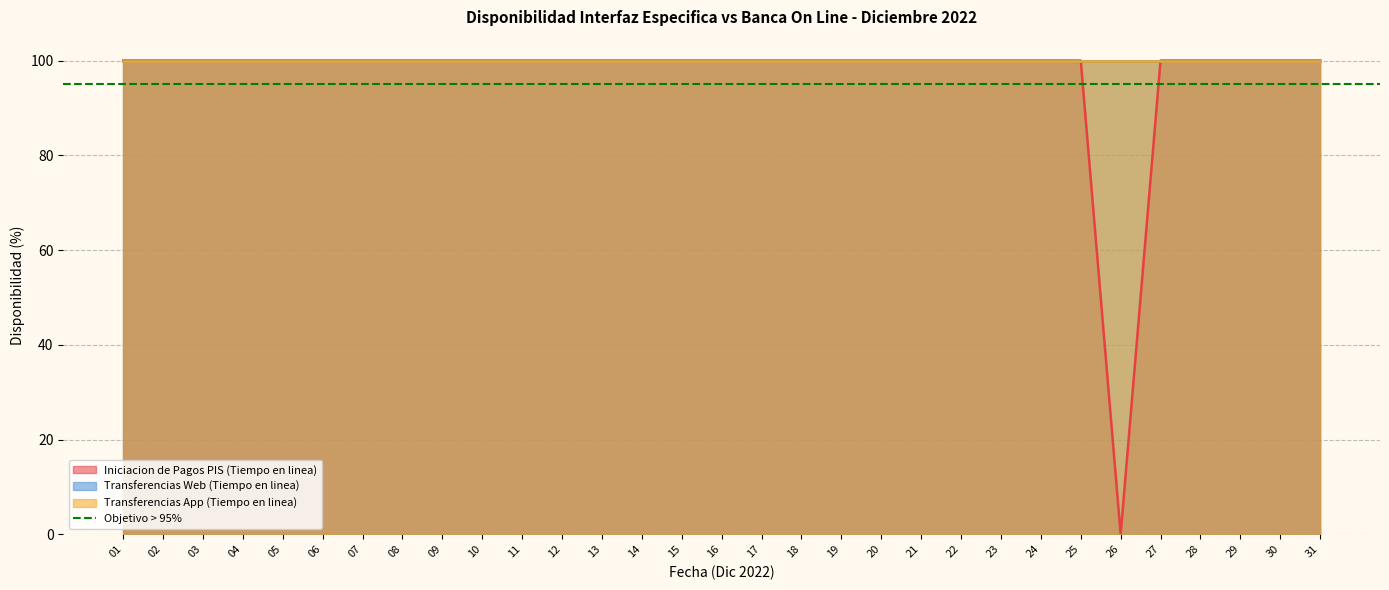

How many lines are shown in the chart?

3